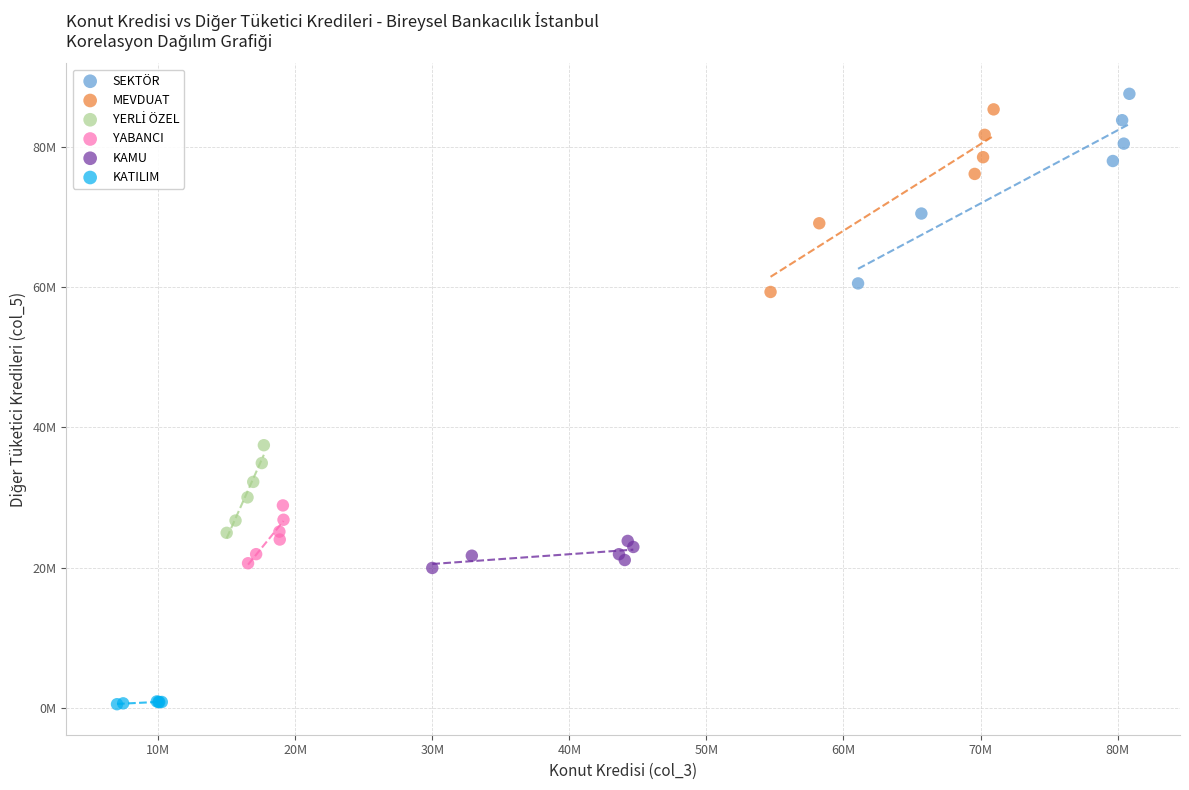

Which series has the largest Y range (max minus min)?

SEKTÖR